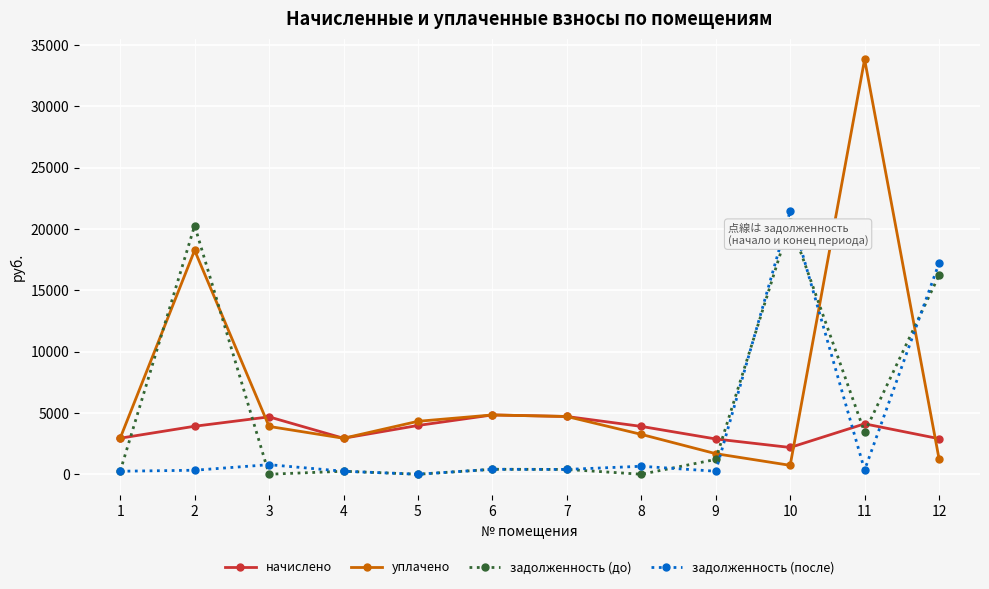

What is the difference between the maximum and second lowest values in the уплачено series?

32573.4